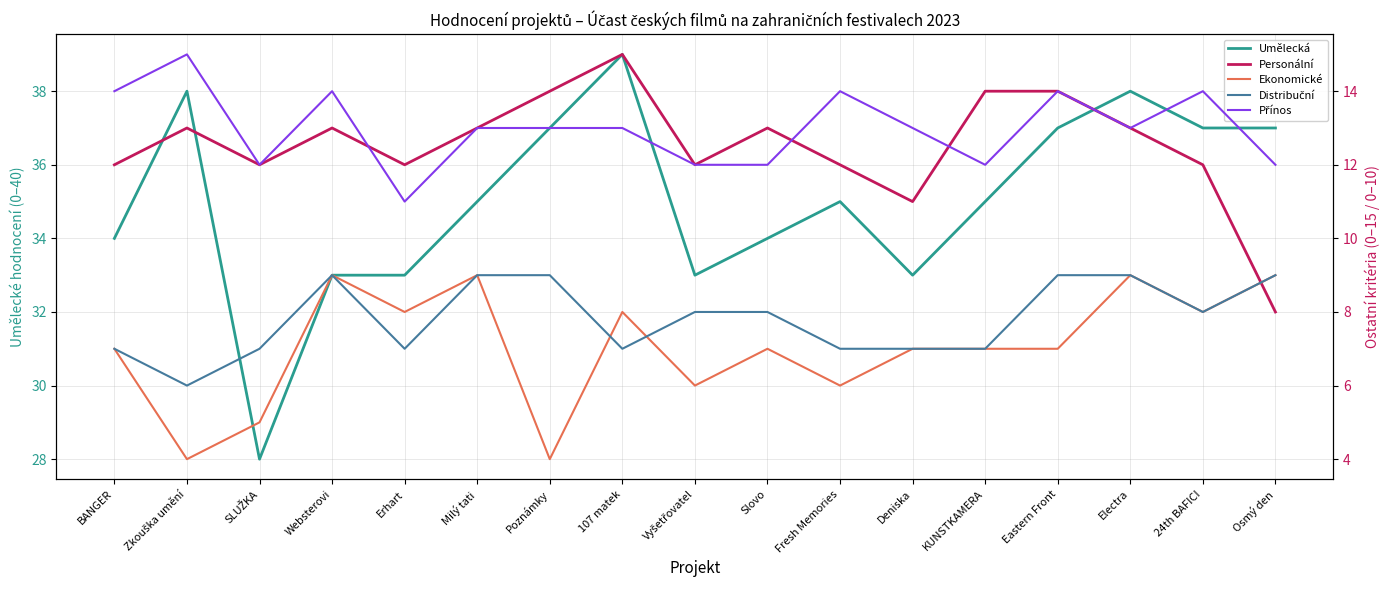

Which has a higher value, Zkouška umění or Deniska?

Zkouška umění